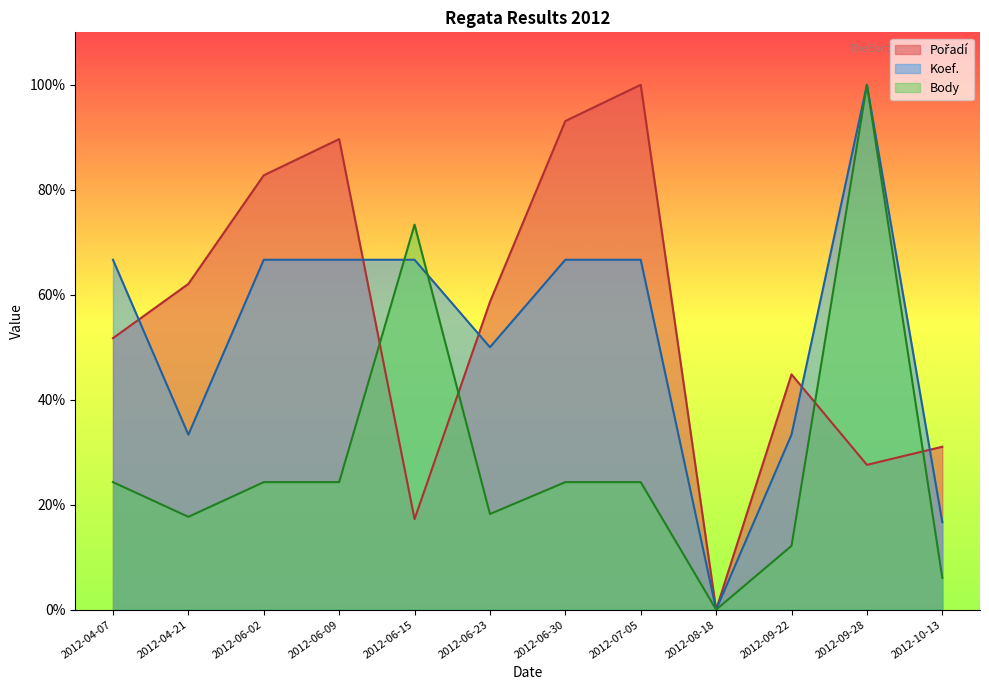

How many values in the Pořadí series are below 58?

6